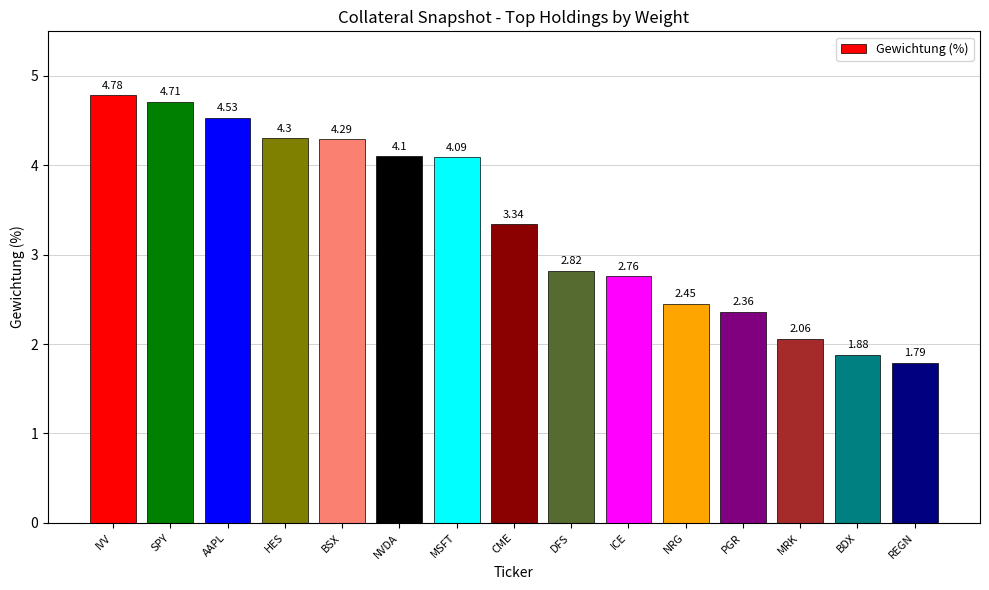

The chart shows a value of 2.8 at SPY. True or false?

False